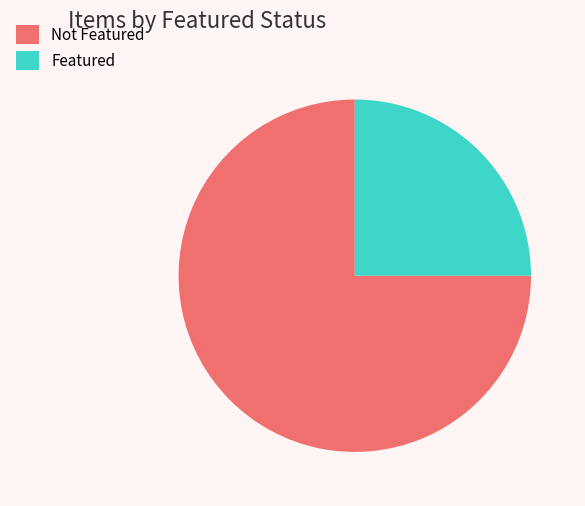

Approximately how many times larger is the value at Not Featured compared to Featured?

3.0